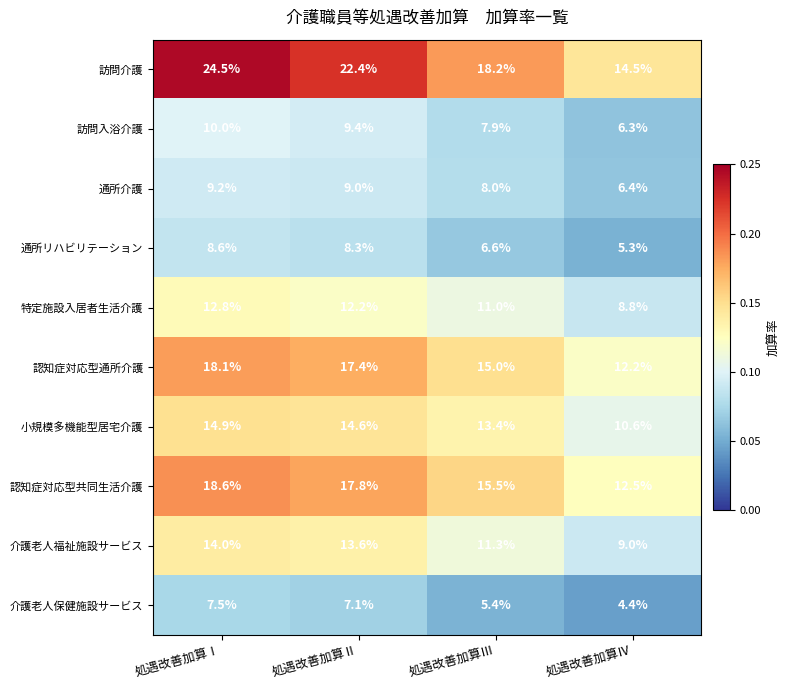

Is it true that 訪問入浴介護 equals 9.4 at 処遇改善加算Ⅱ?

True